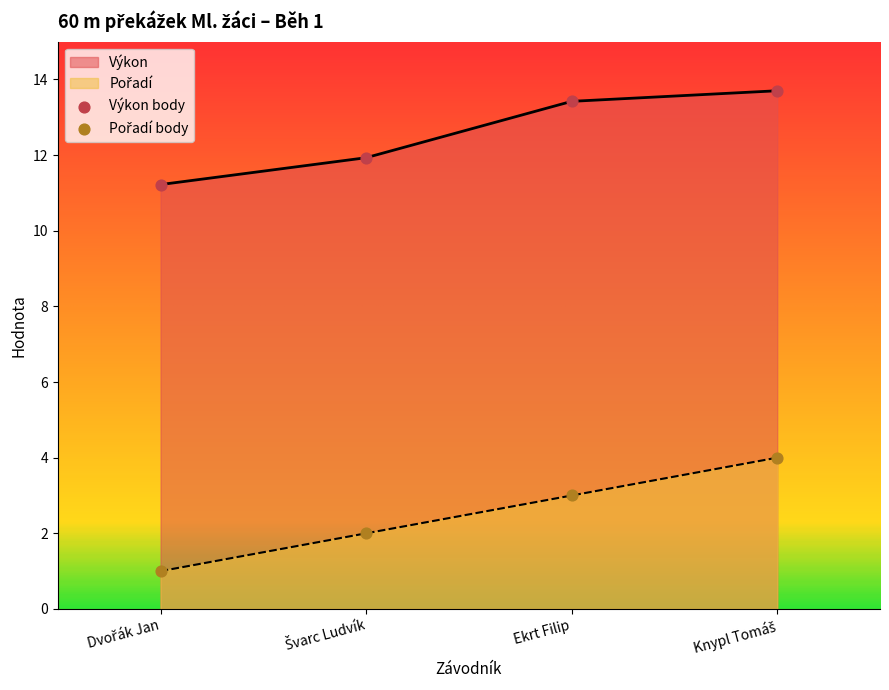

What are all the series names shown in the legend?

Pořadí, Výkon